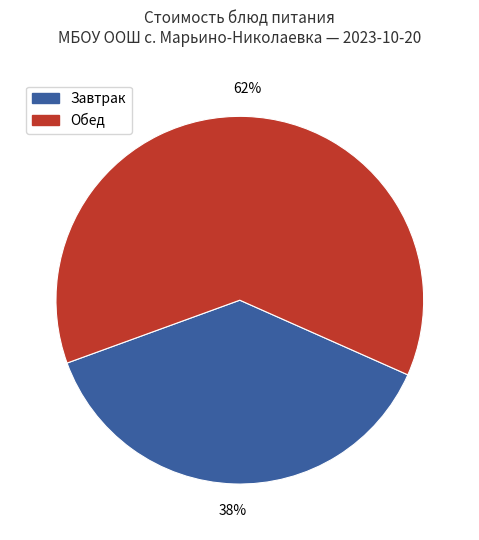

The Завтрак slice represents 38% of the pie. True or false?

True